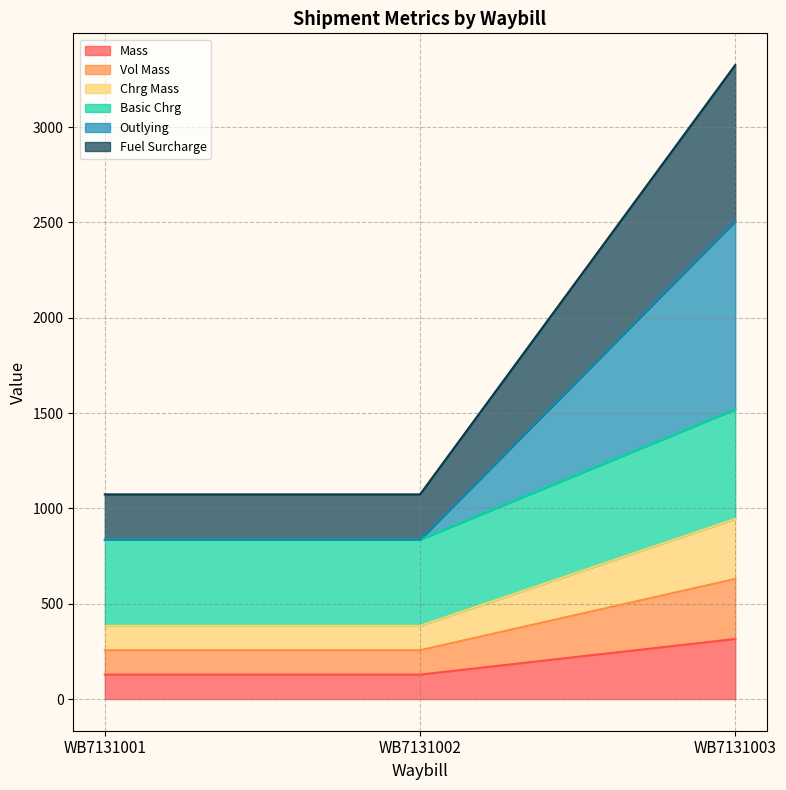

Is the value of Mass at WB7131001 greater than the value of Basic Chrg at WB7131002?

No